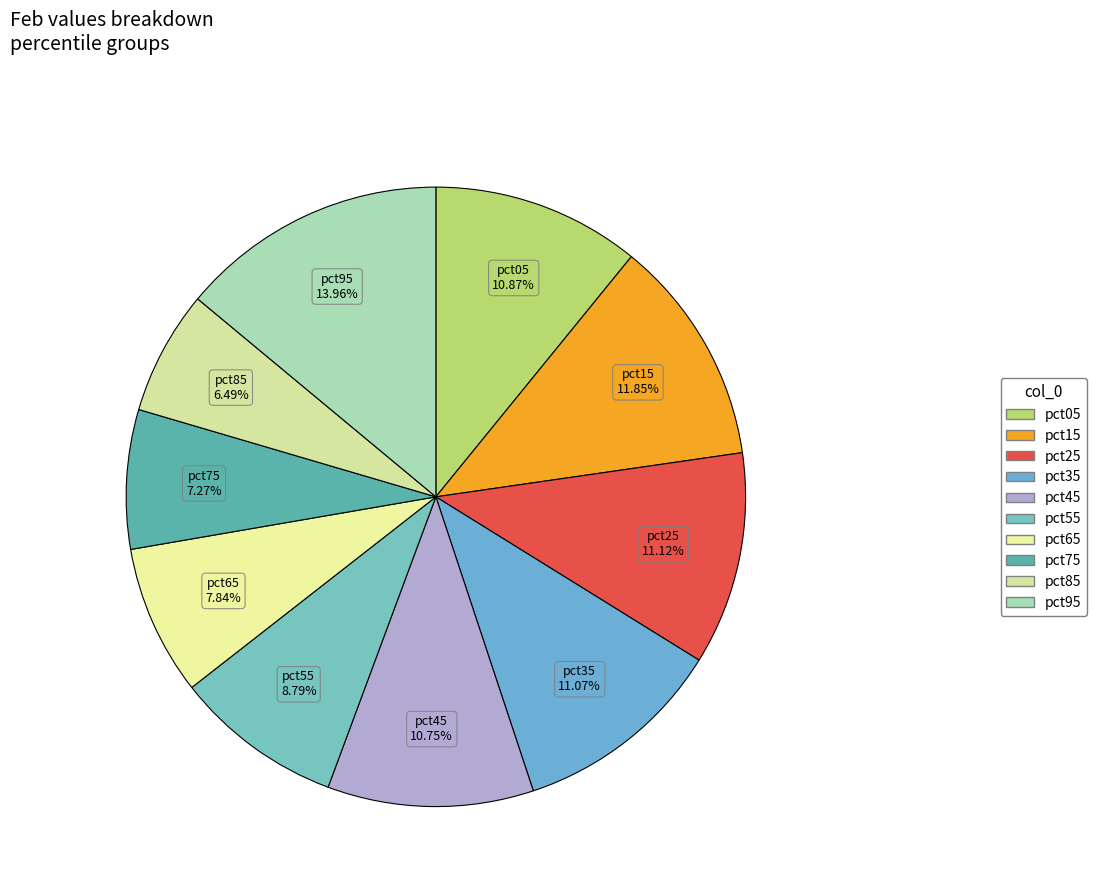

Does any single category account for the majority?

No